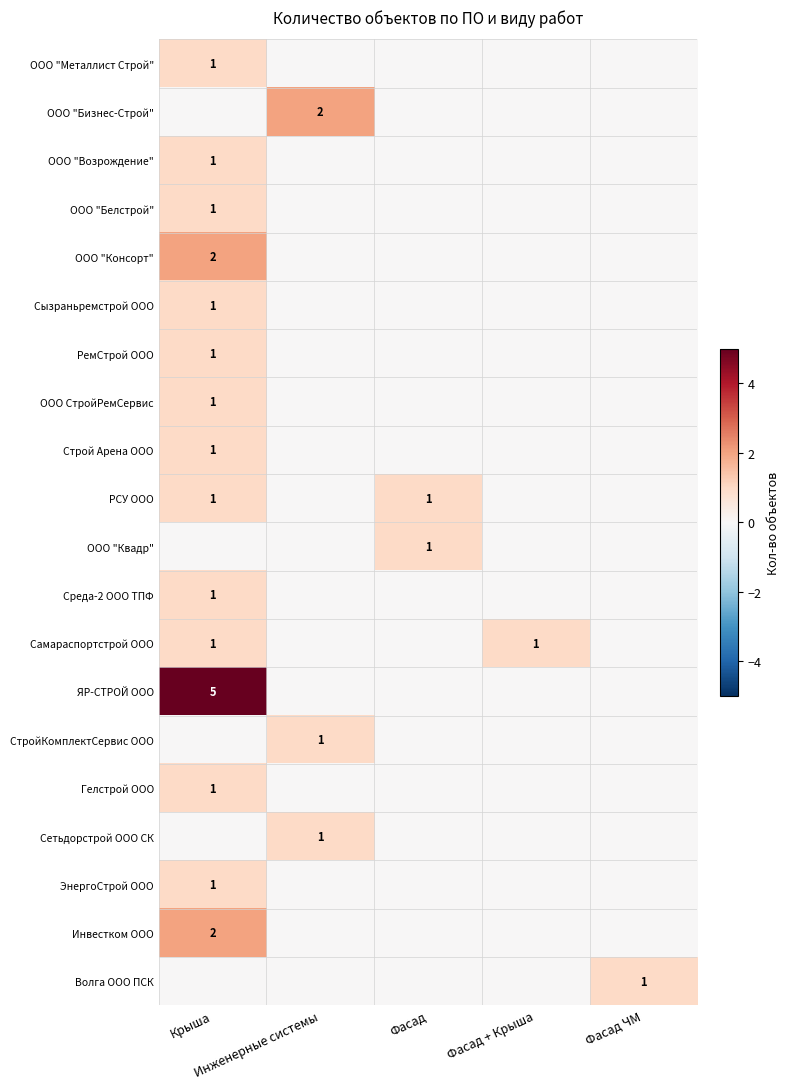

What is the sum of all ЯР-СТРОЙ ООО values?

5